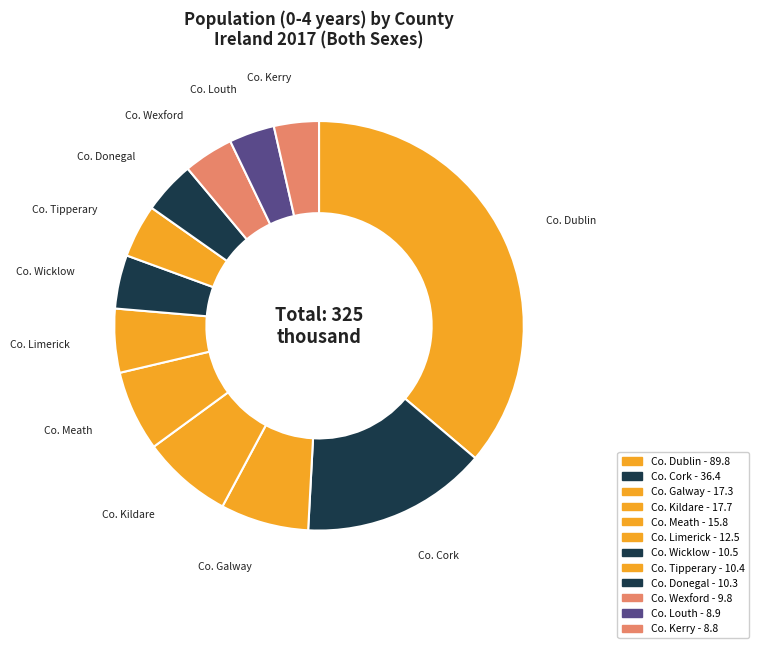

How many segments does this pie chart have?

12